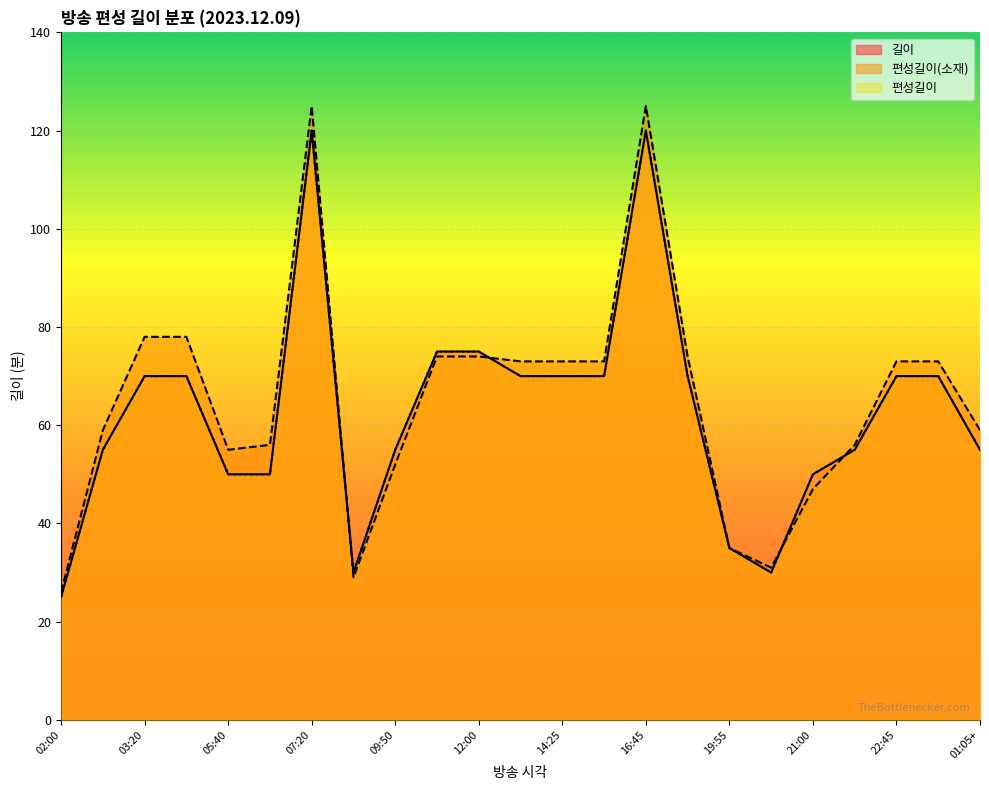

Where is the first local maximum for 편성길이?

07:20